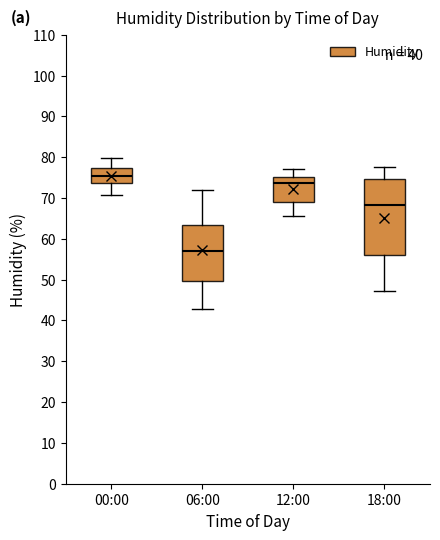

Which box is the tallest, from its lower edge to its upper edge?

18:00